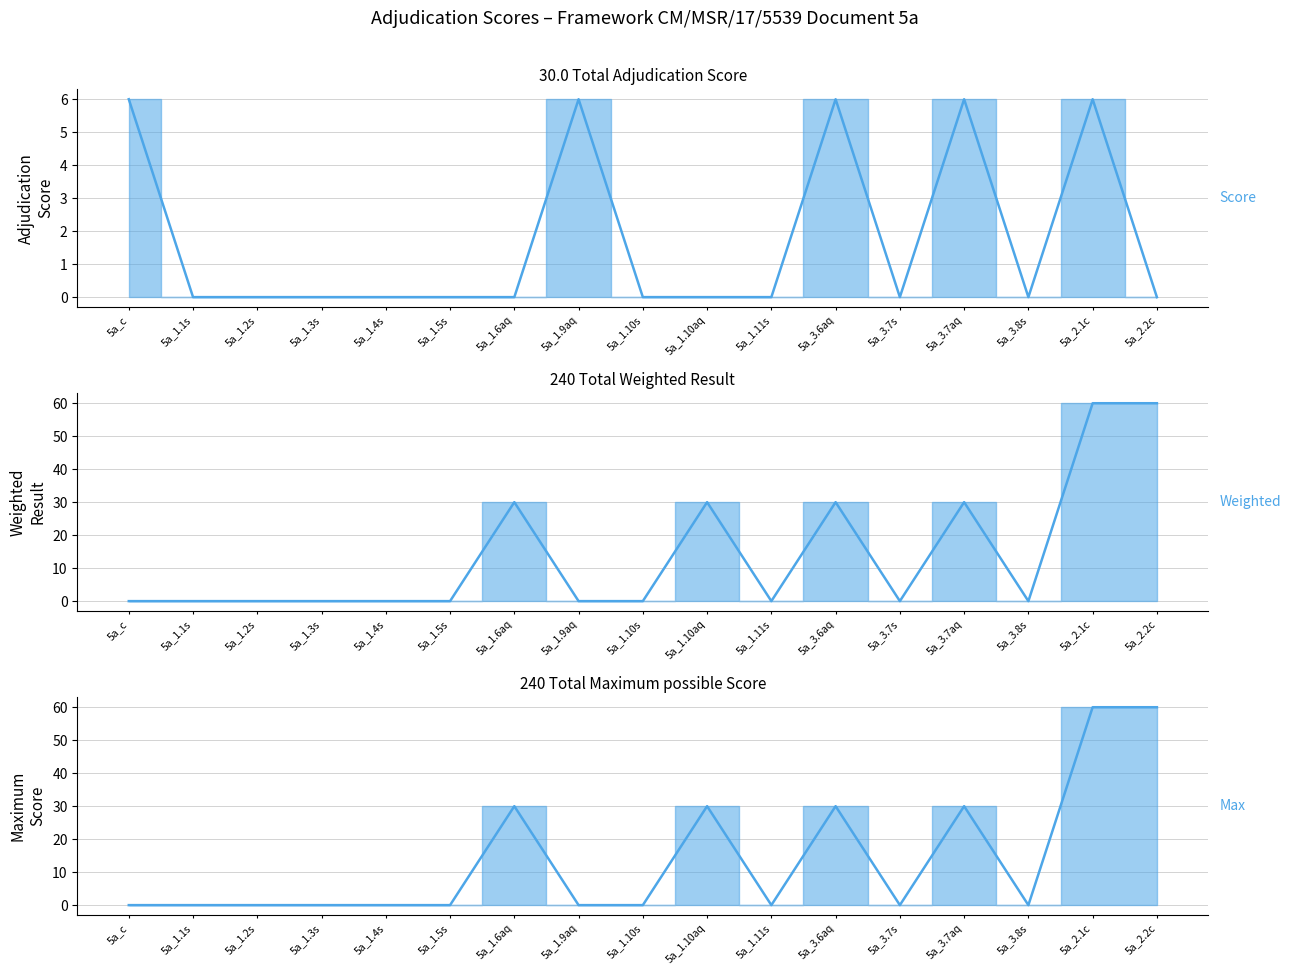

Reading left to right, what are all the values shown in this chart?

Adjudication Score: 6.0	0.0	0.0	0.0	0.0	0.0	0.0	6.0	0.0	0.0	0.0	6.0	0.0	6.0	0.0	6.0	0.0
Weighted Adjudication Result: 0.0	0.0	0.0	0.0	0.0	0.0	30.0	0.0	0.0	30.0	0.0	30.0	0.0	30.0	0.0	60.0	60.0
Maximum possible Score: 0.0	0.0	0.0	0.0	0.0	0.0	30.0	0.0	0.0	30.0	0.0	30.0	0.0	30.0	0.0	60.0	60.0